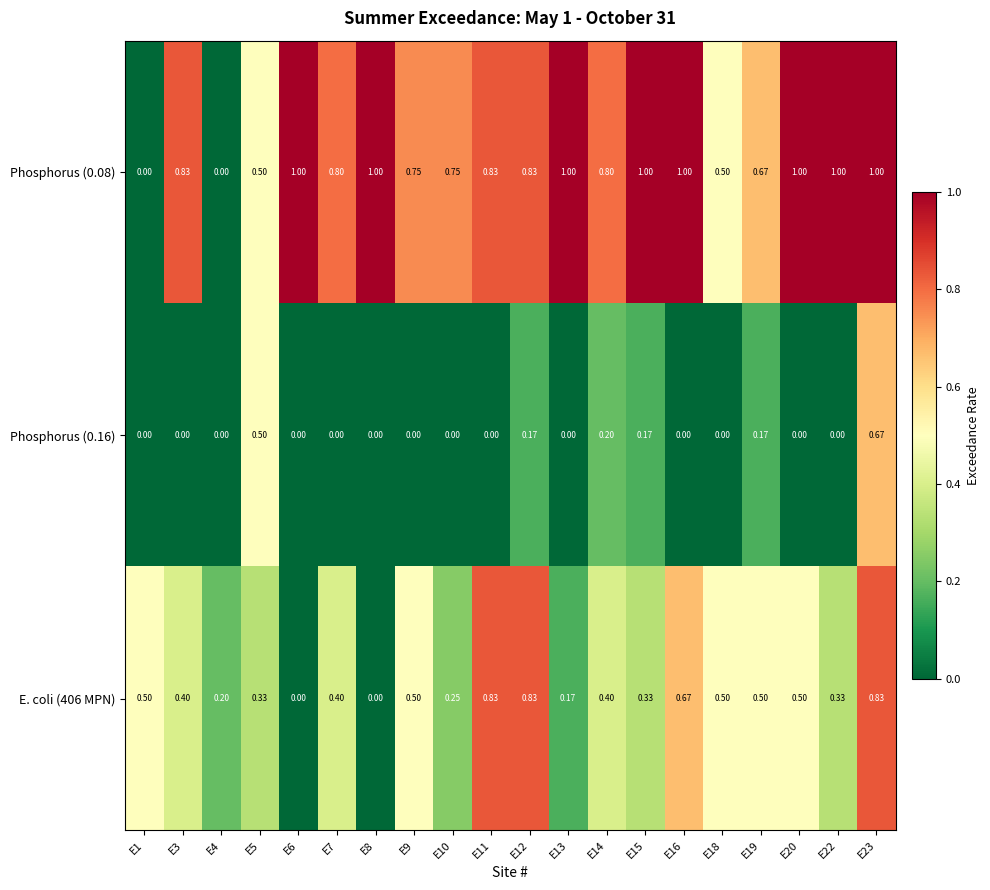

Which series changed the most between E6 and E20?

E. coli (406 MPN)